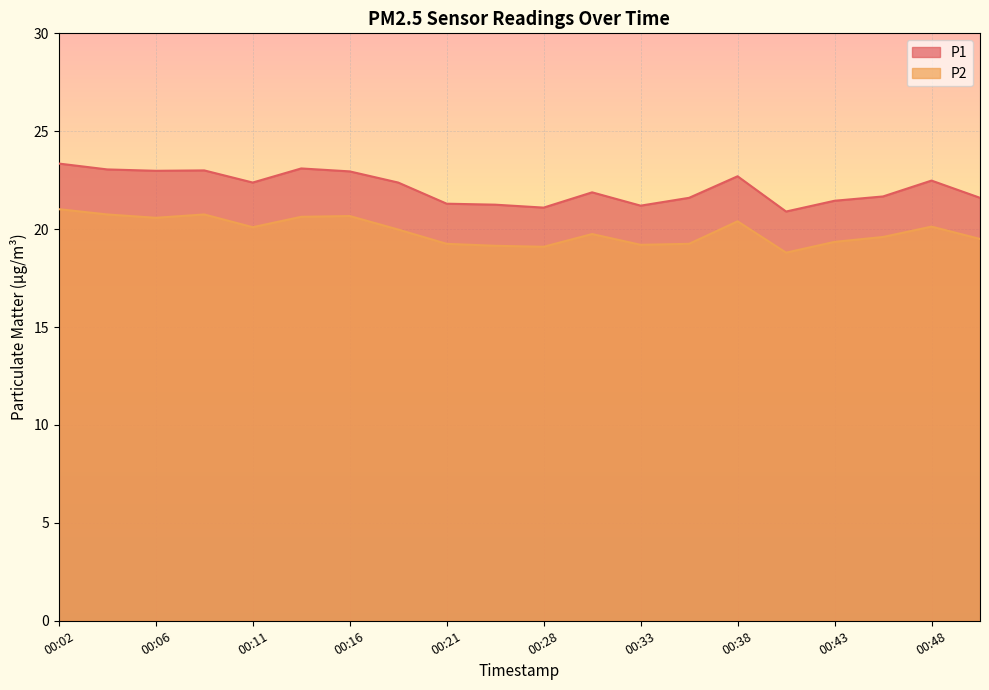

At which label is P1 closest to 22?

00:31